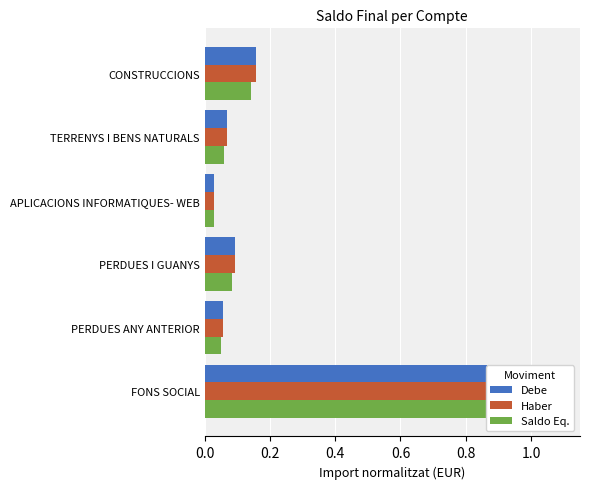

Which series has the largest total across all categories?

Debe